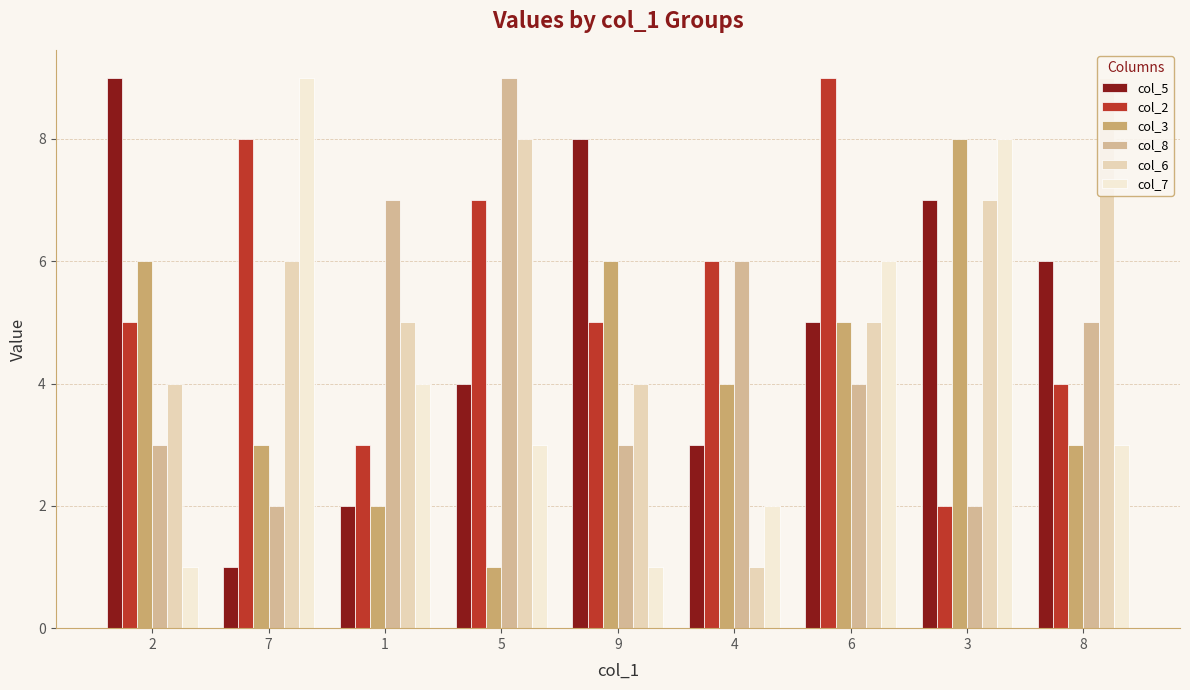

Which category has the highest value across all series?

2